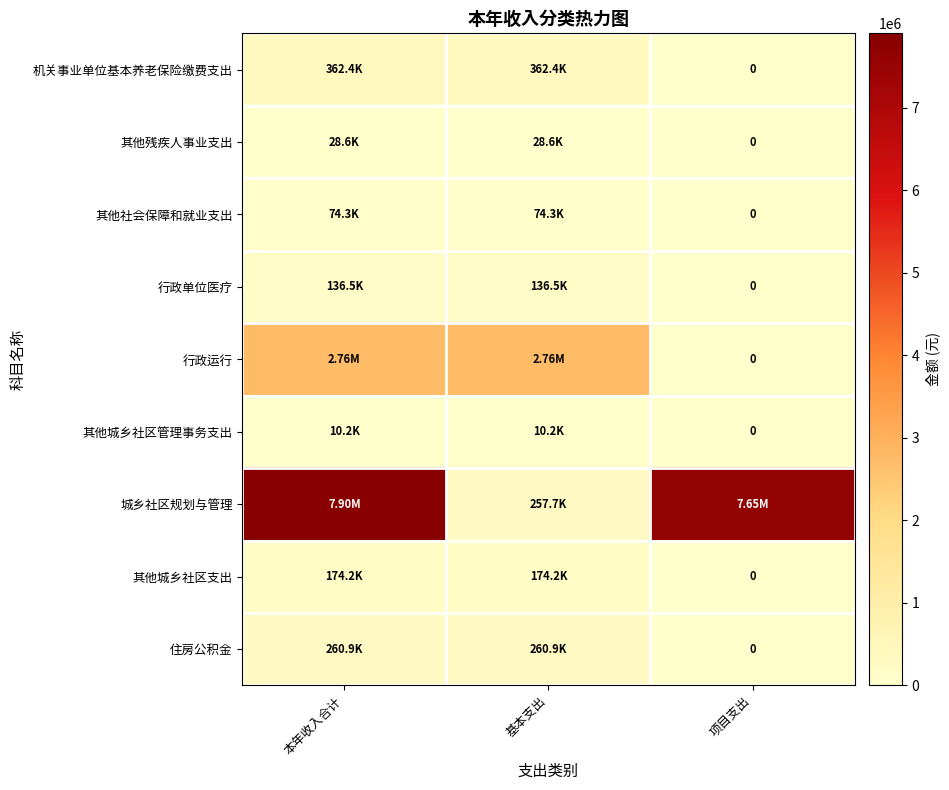

Is it true that 其他城乡社区管理事务支出 equals 17329.3 at 基本支出?

False